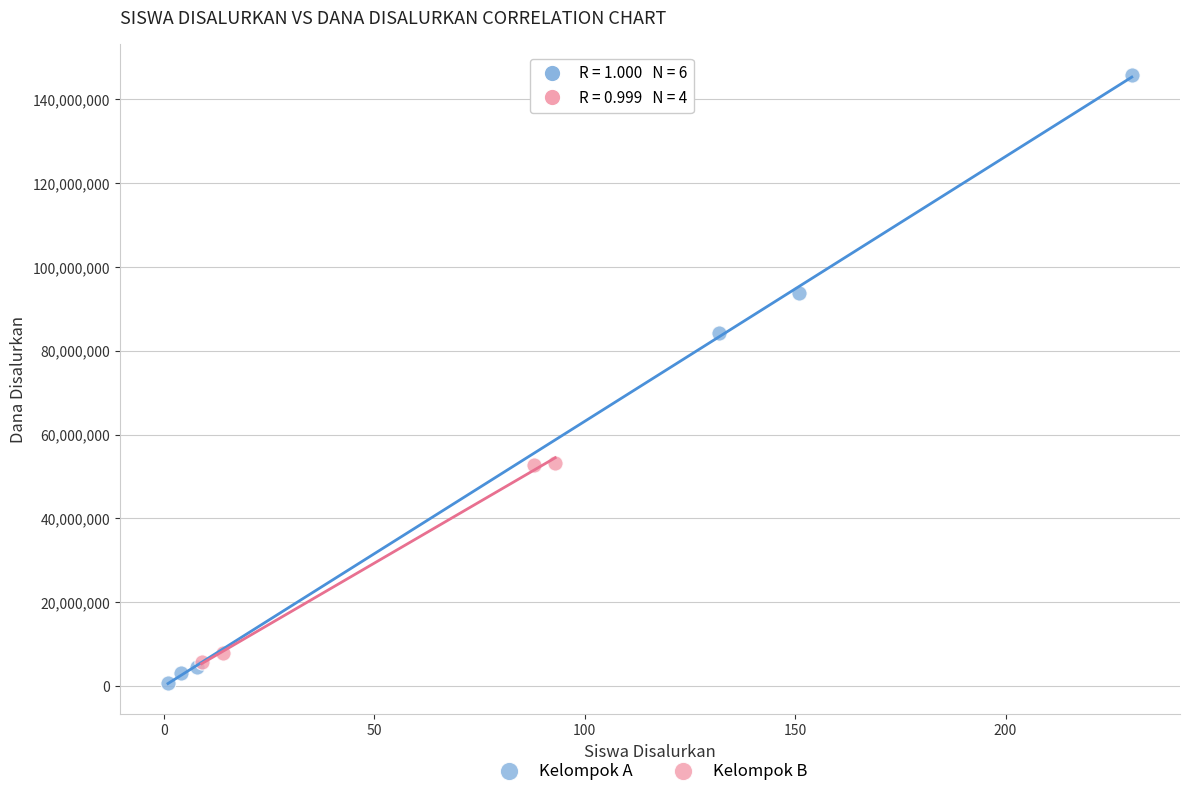

Which series has the widest spread of Y values?

Kelompok A